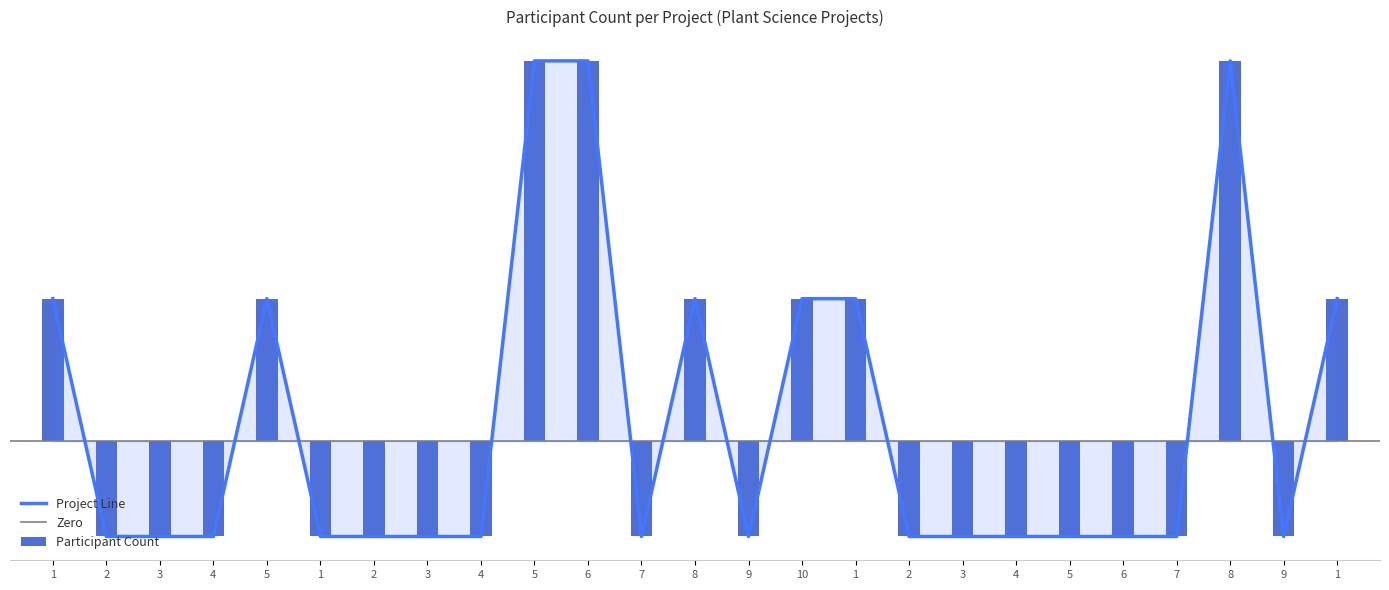

At which label does the data first exceed 0?

1